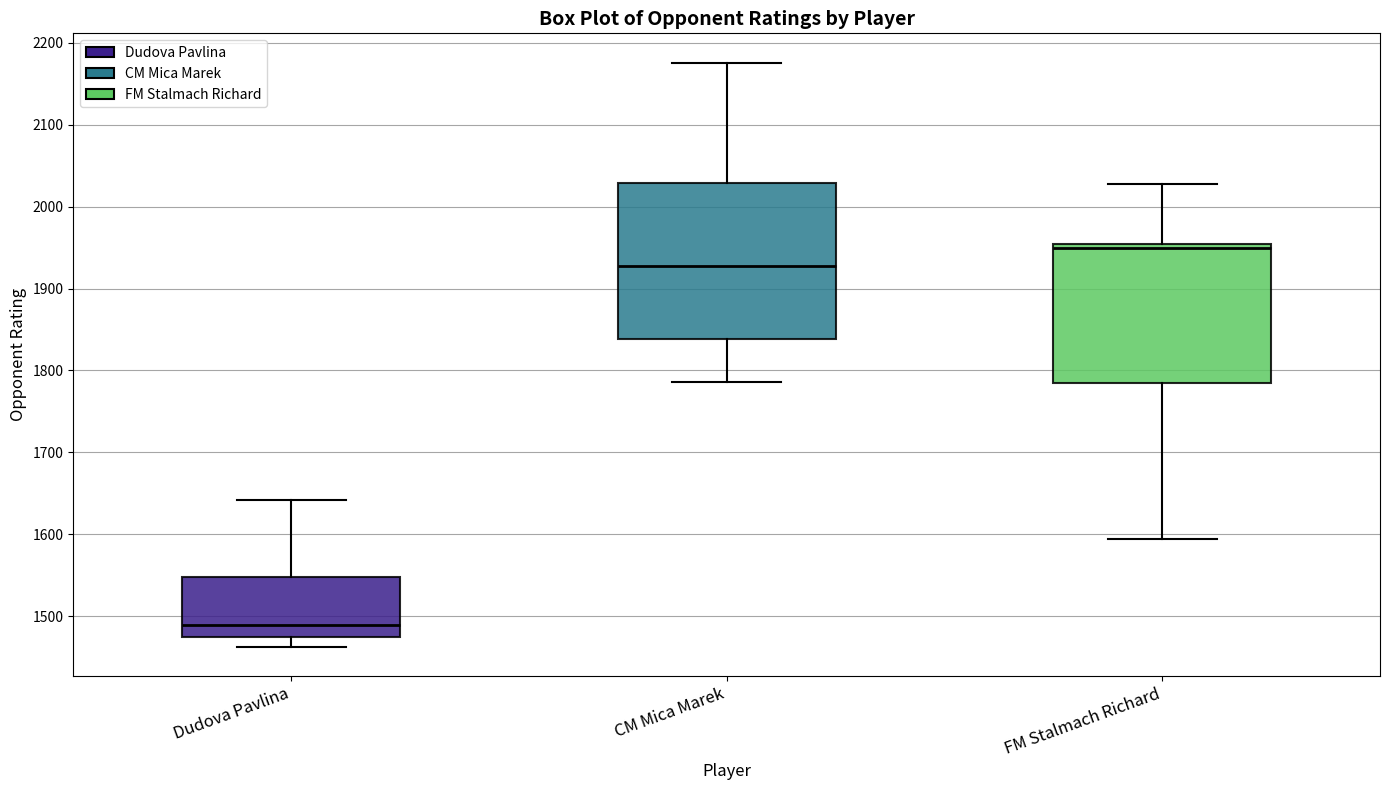

Comparing the boxes themselves (not the whiskers), which one is the tallest?

CM Mica Marek